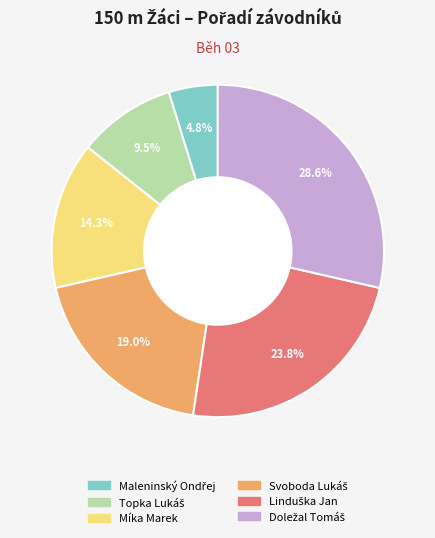

How many slices are in this pie chart?

6